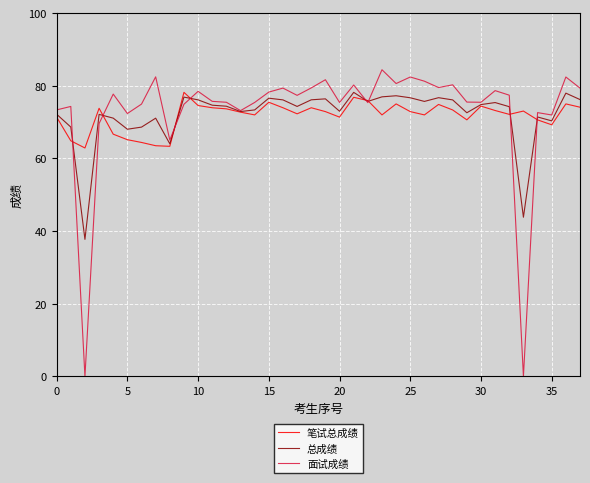

At how many categories does at least one series exceed 71?

36